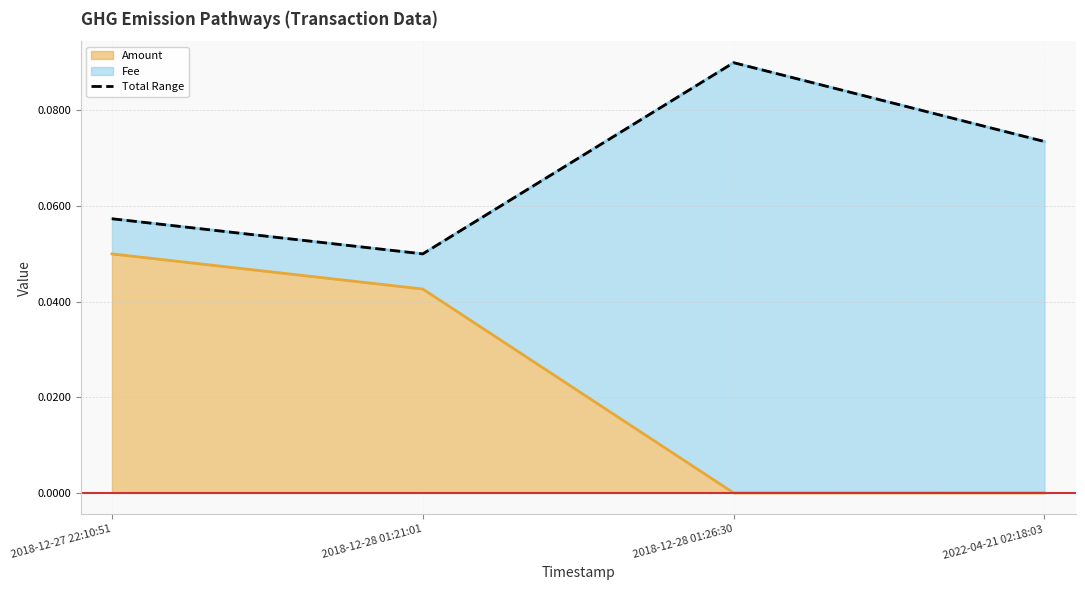

Where is the first local minimum for Amount?

2018-12-28 01:26:30